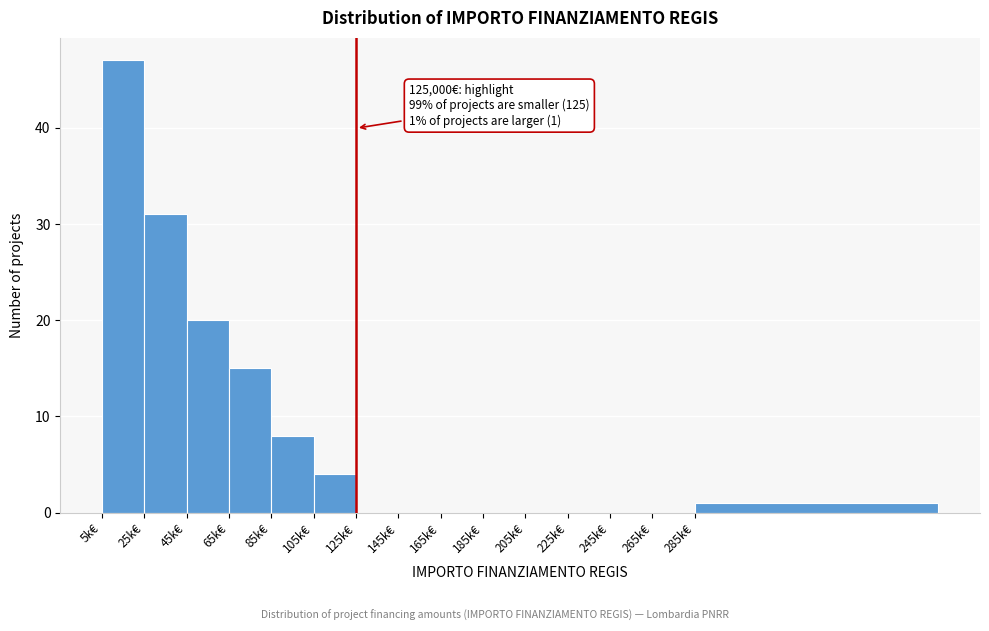

Reading right to left, list all the values displayed in this chart.

285k€=1	265k€=0	245k€=0	225k€=0	205k€=0	185k€=0	165k€=0	145k€=0	125k€=0	105k€=4	85k€=8	65k€=15	45k€=20	25k€=31	5k€=47